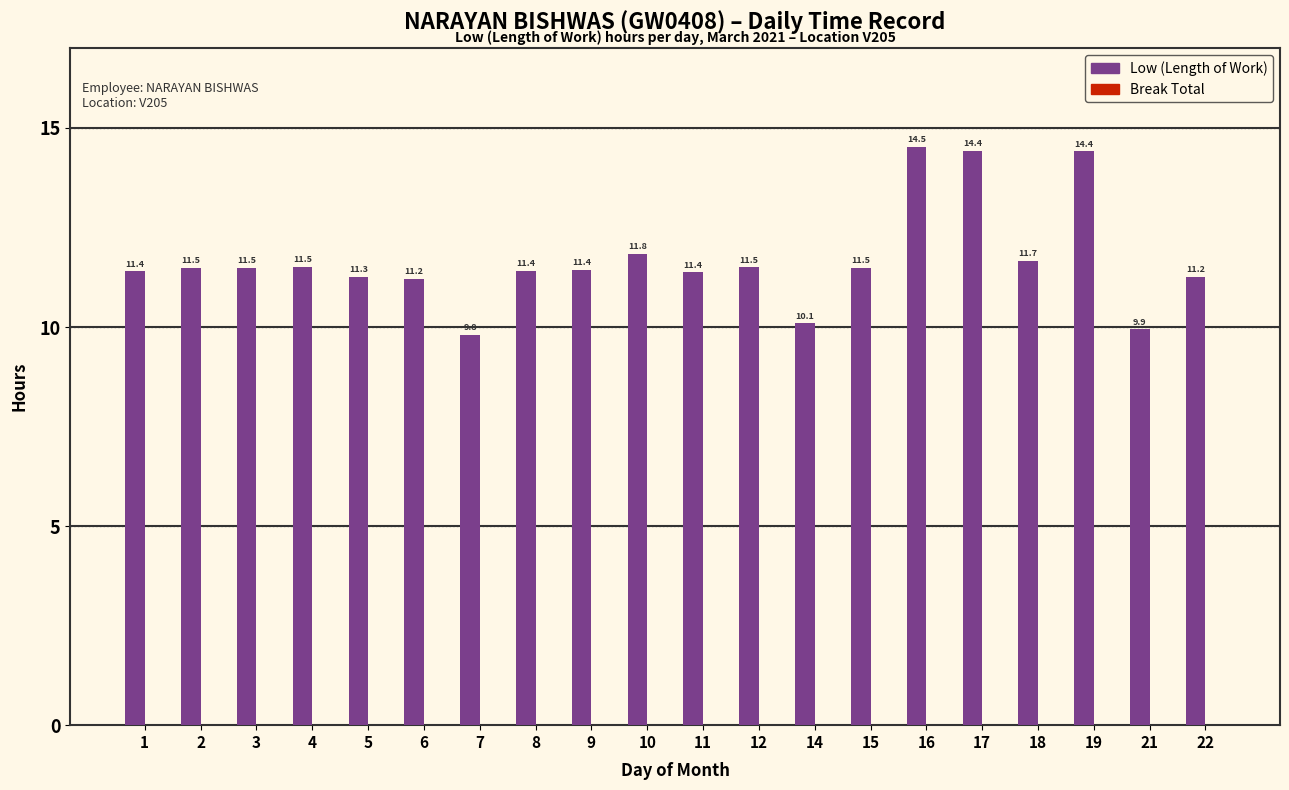

What is the value of the 18th bar from the left?

14.4